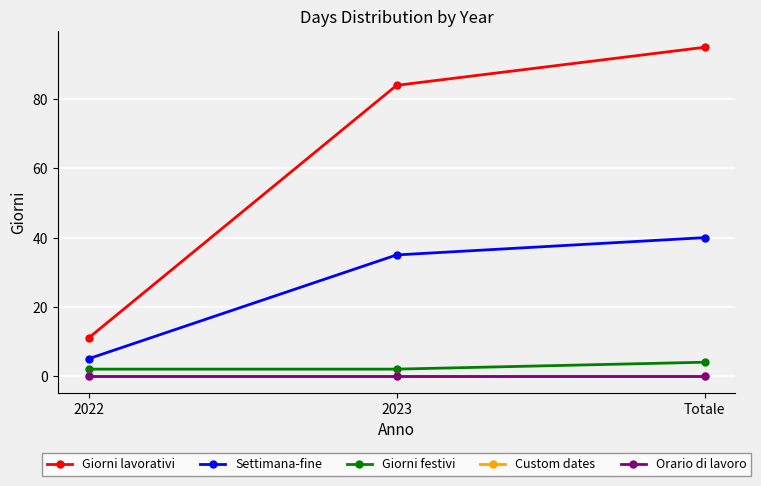

Does the chart have visible grid lines?

Yes